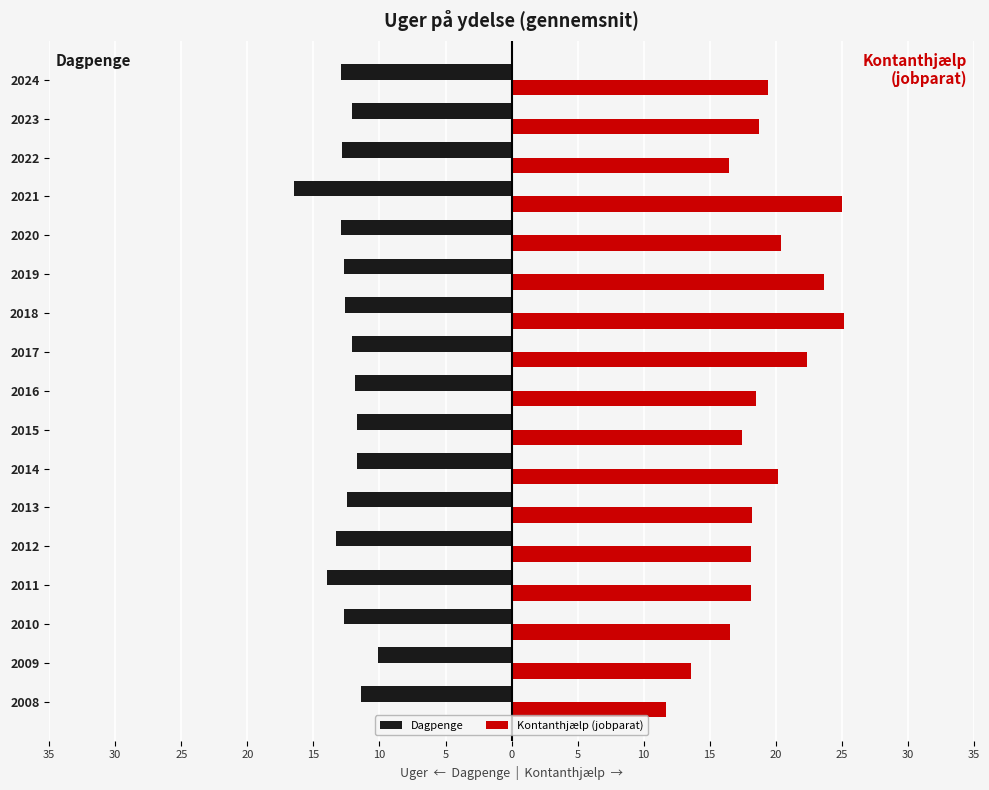

Which series has the largest total across all categories?

Kontanthjælp (jobparat)